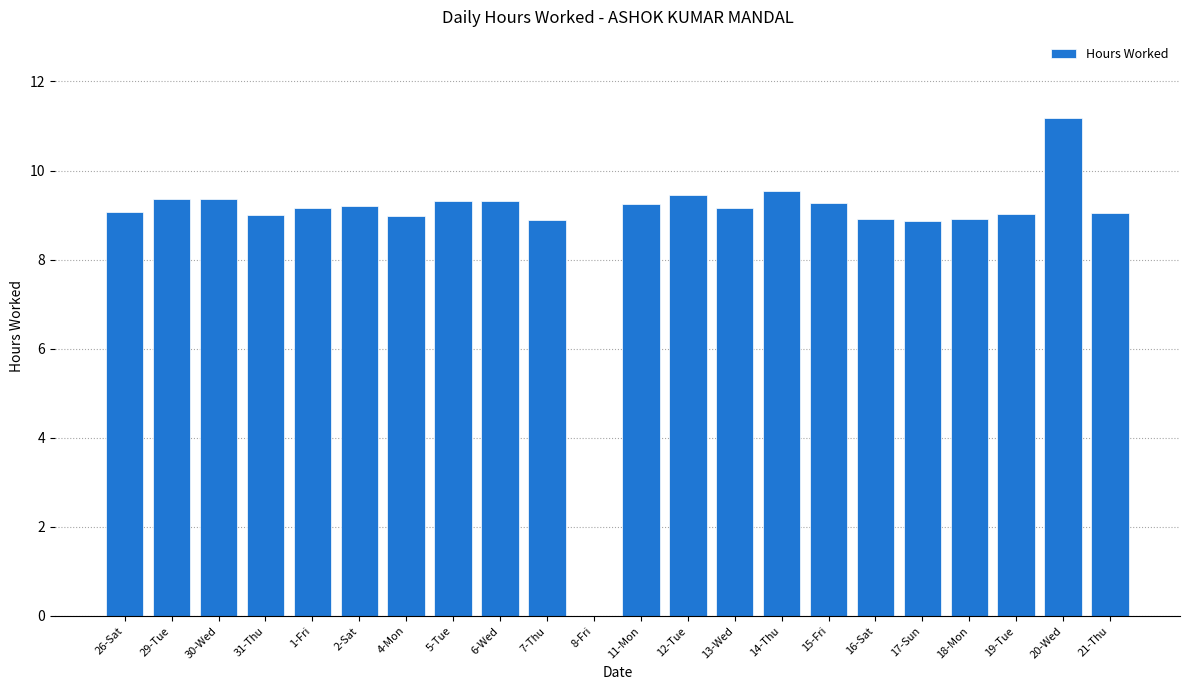

What is the change in value from 15-Fri to 18-Mon?

-0.4